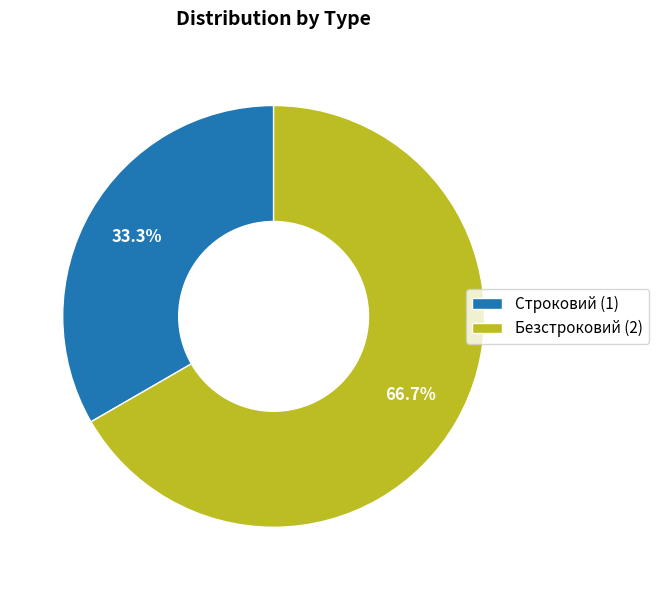

Is the sum of Безстроковий and Строковий greater than half?

Yes